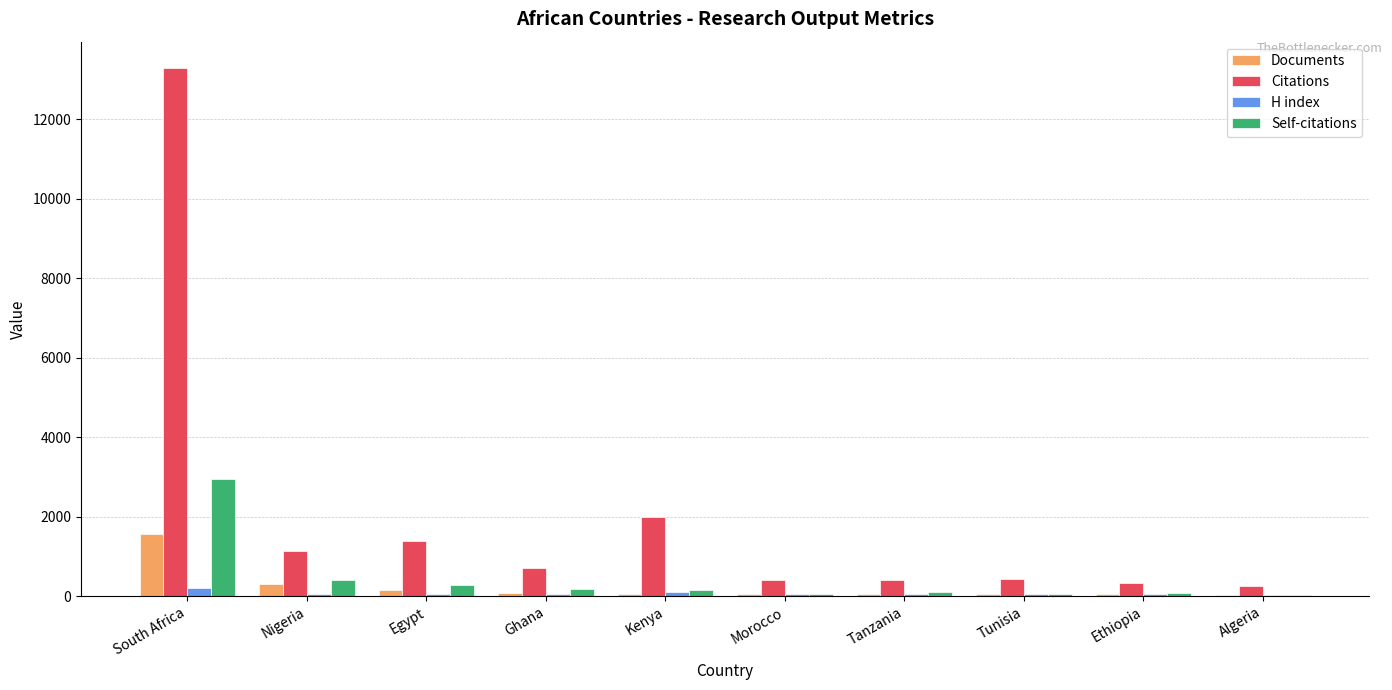

How many groups of bars are there?

10